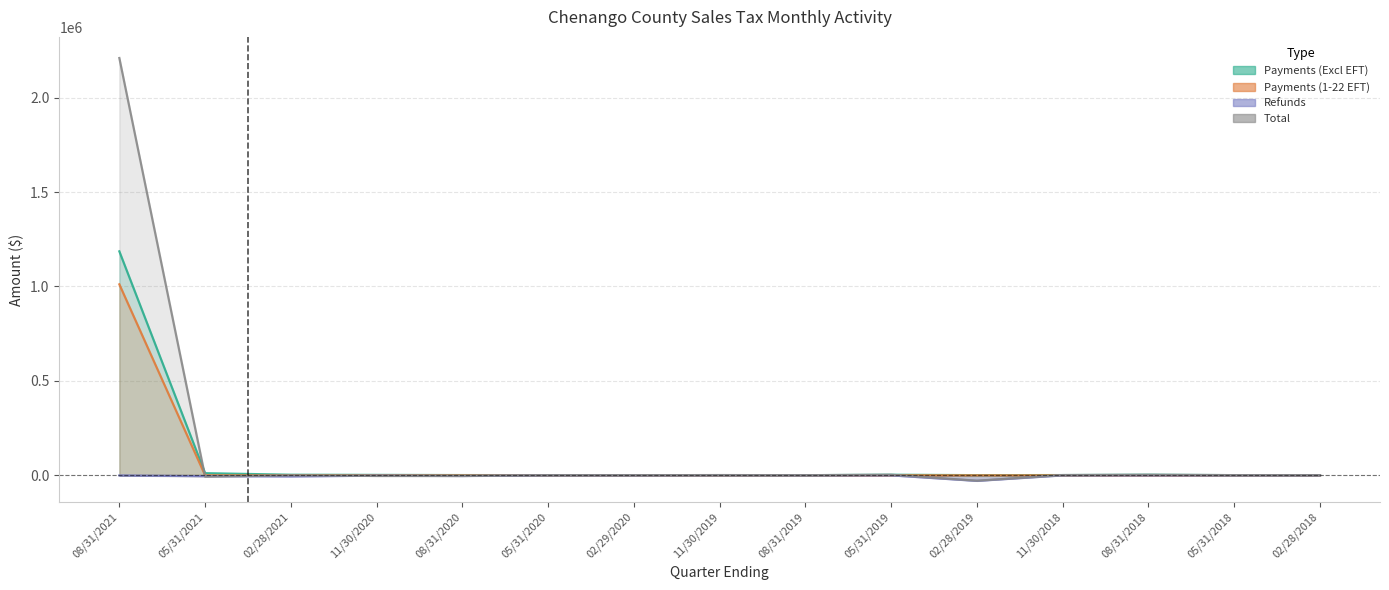

Count the number of categories in the chart.

15